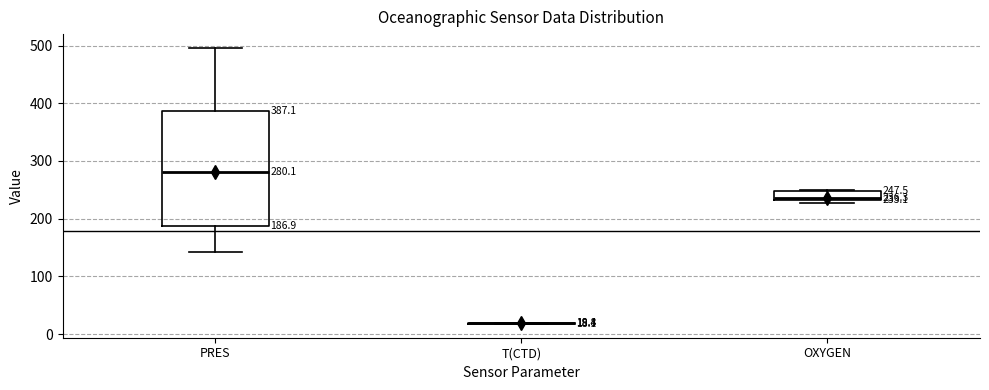

Comparing the boxes themselves (not the whiskers), which one is the tallest?

PRES